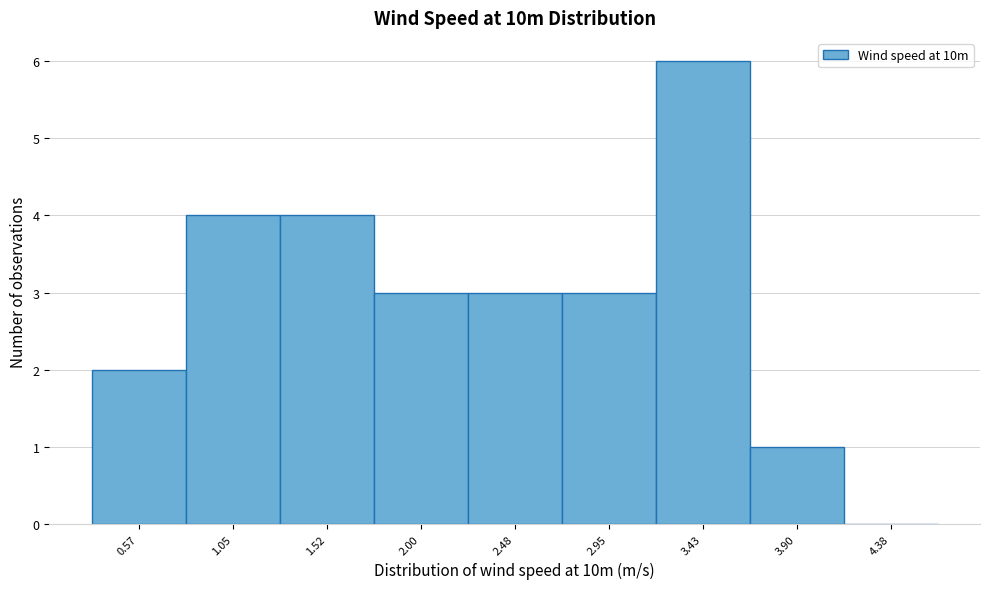

Reading left to right, extract all data points from this chart.

0.57=2	1.05=4	1.52=4	2.00=3	2.48=3	2.95=3	3.43=6	3.90=1	4.38=0